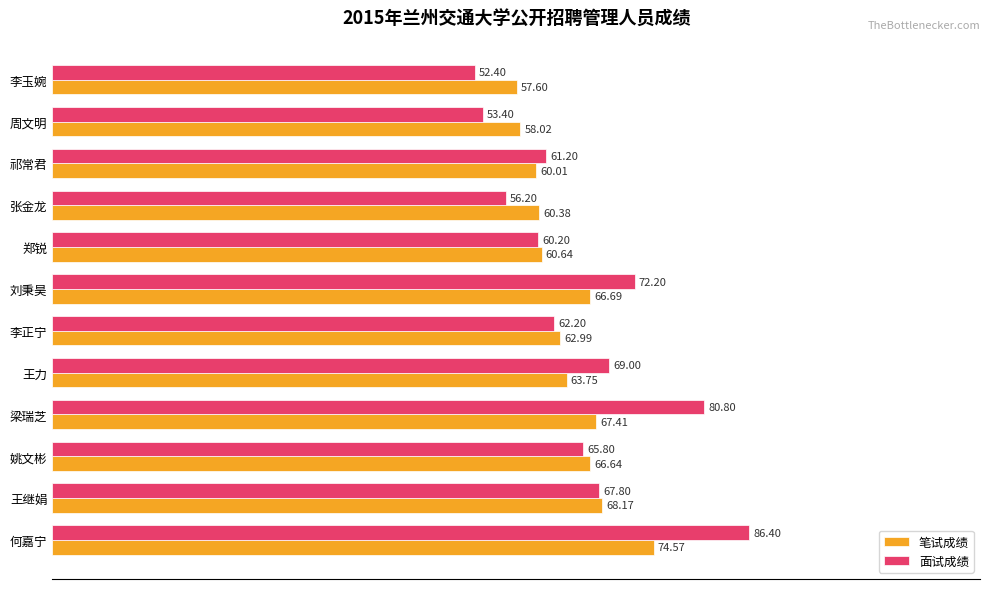

Between 王继娟 and 祁常君, which series saw the biggest shift?

笔试成绩